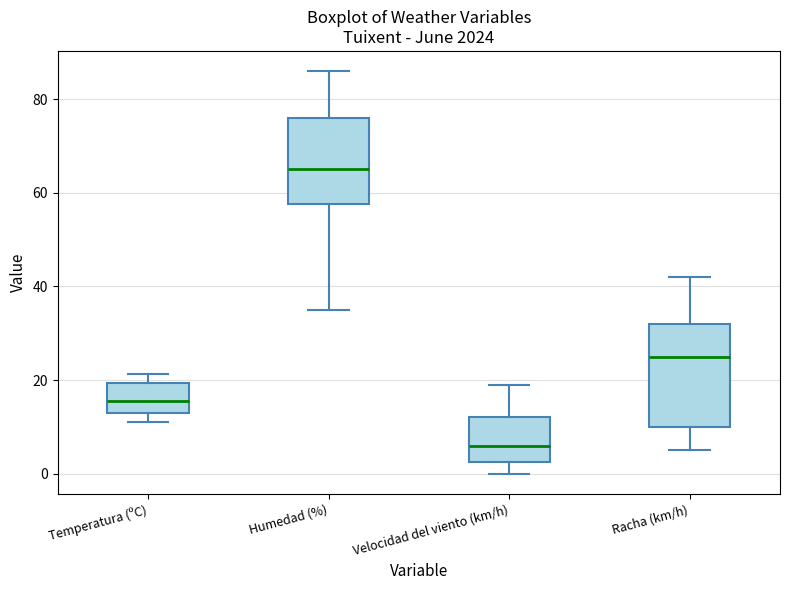

Where does the upper whisker of the box for Humedad (%) end on the y-axis? The values are not printed on the chart, so give them approximately, as read against the axis.

86